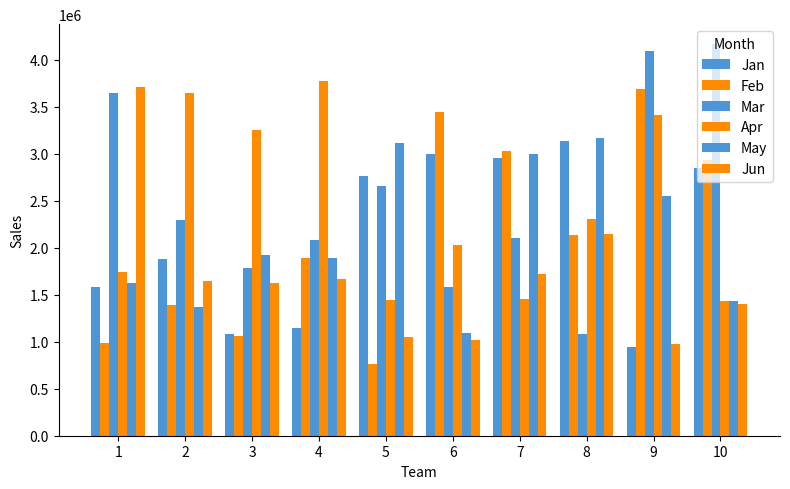

Between 7 and 8, which series saw the biggest shift?

Mar